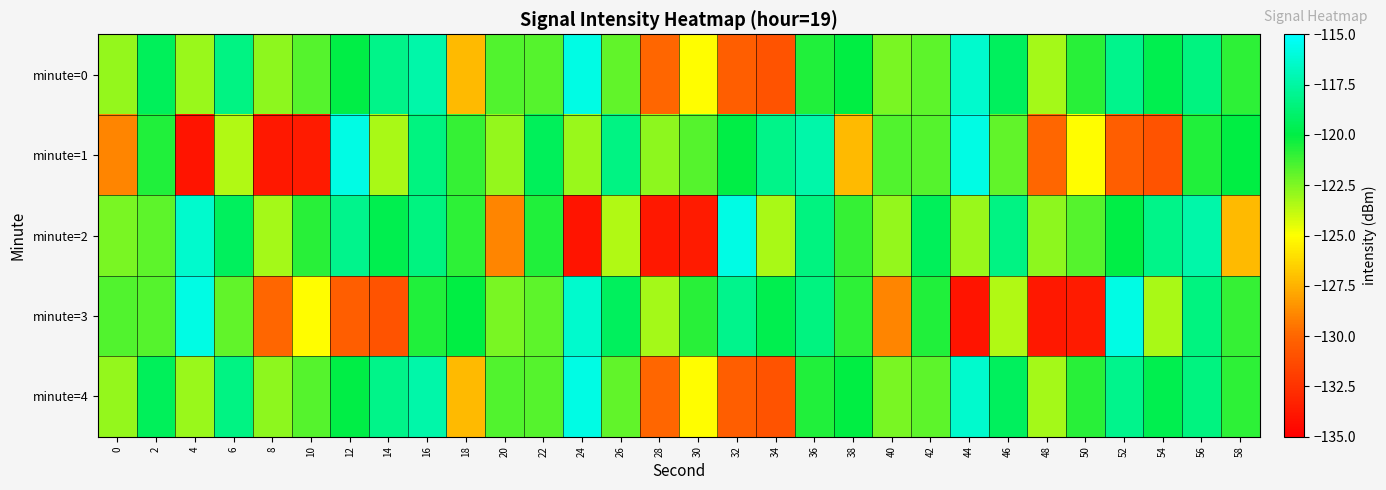

What is the spread (max minus min) of values at 42?

2.5